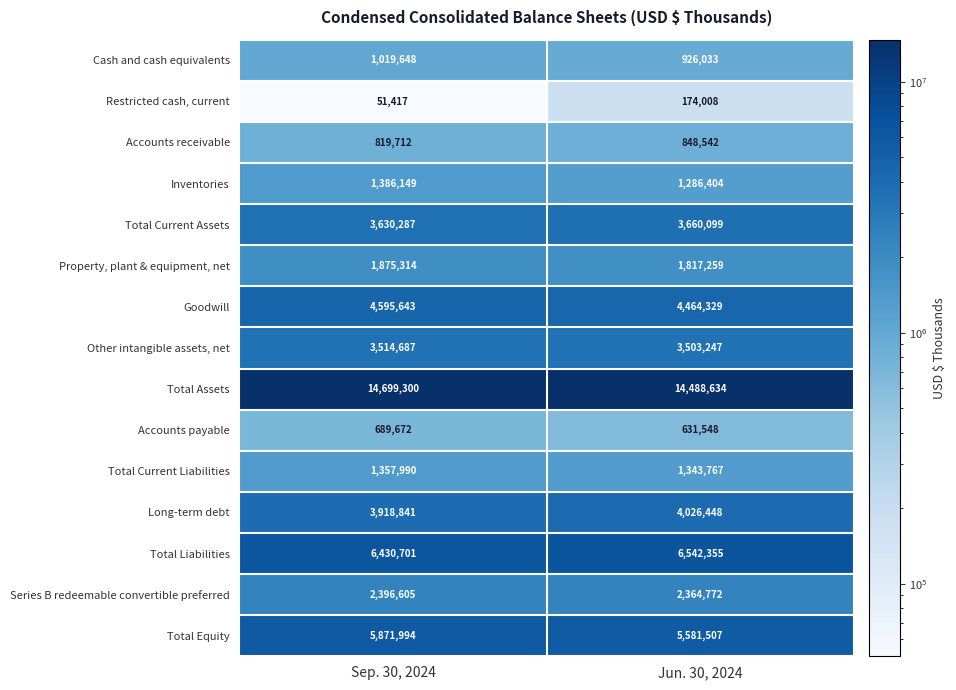

What is the approximate value of Total Liabilities at Sep. 30, 2024?

6430701